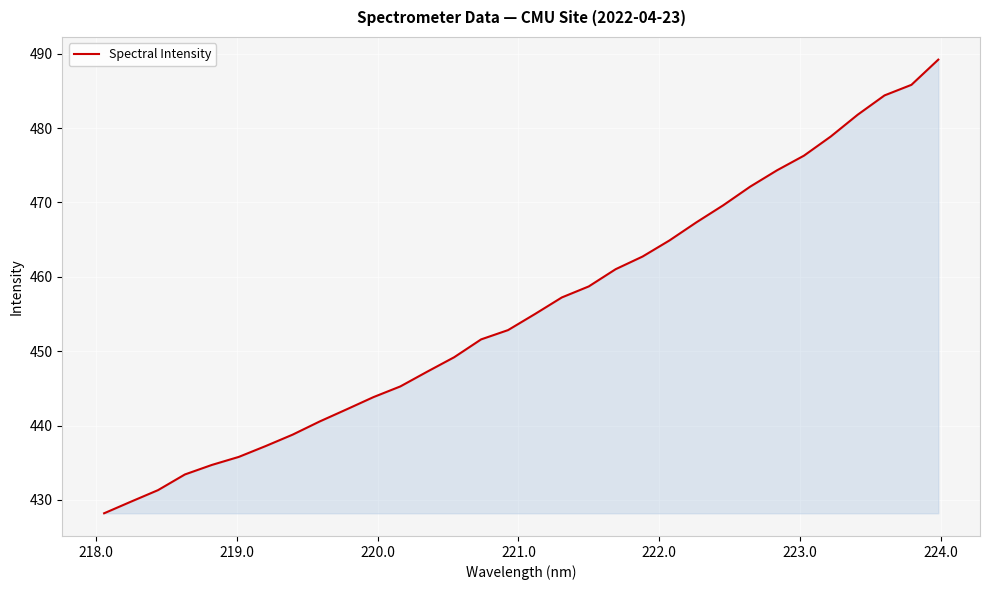

What is the smallest value displayed?

428.2